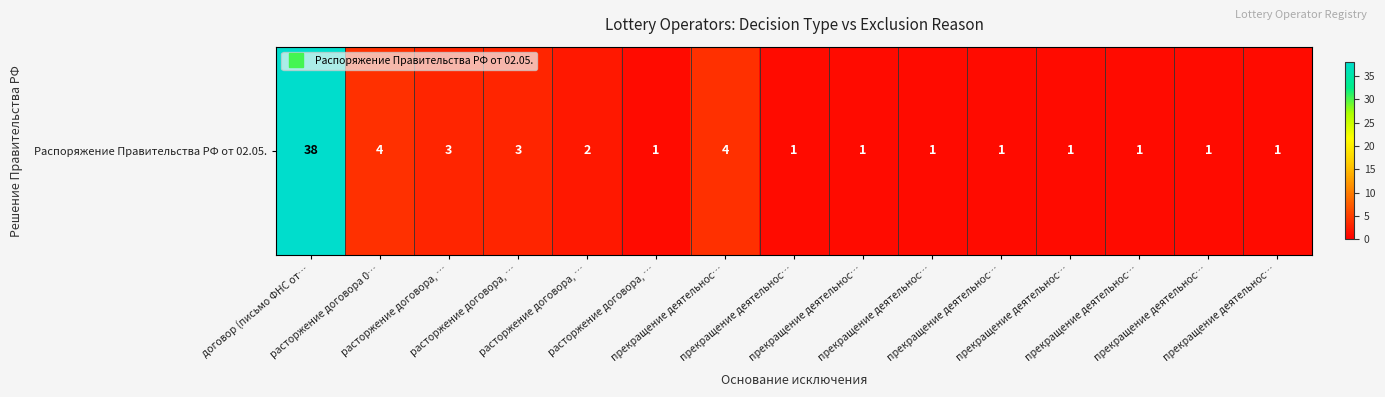

What is the approximate value at расторжение договора, …?

1